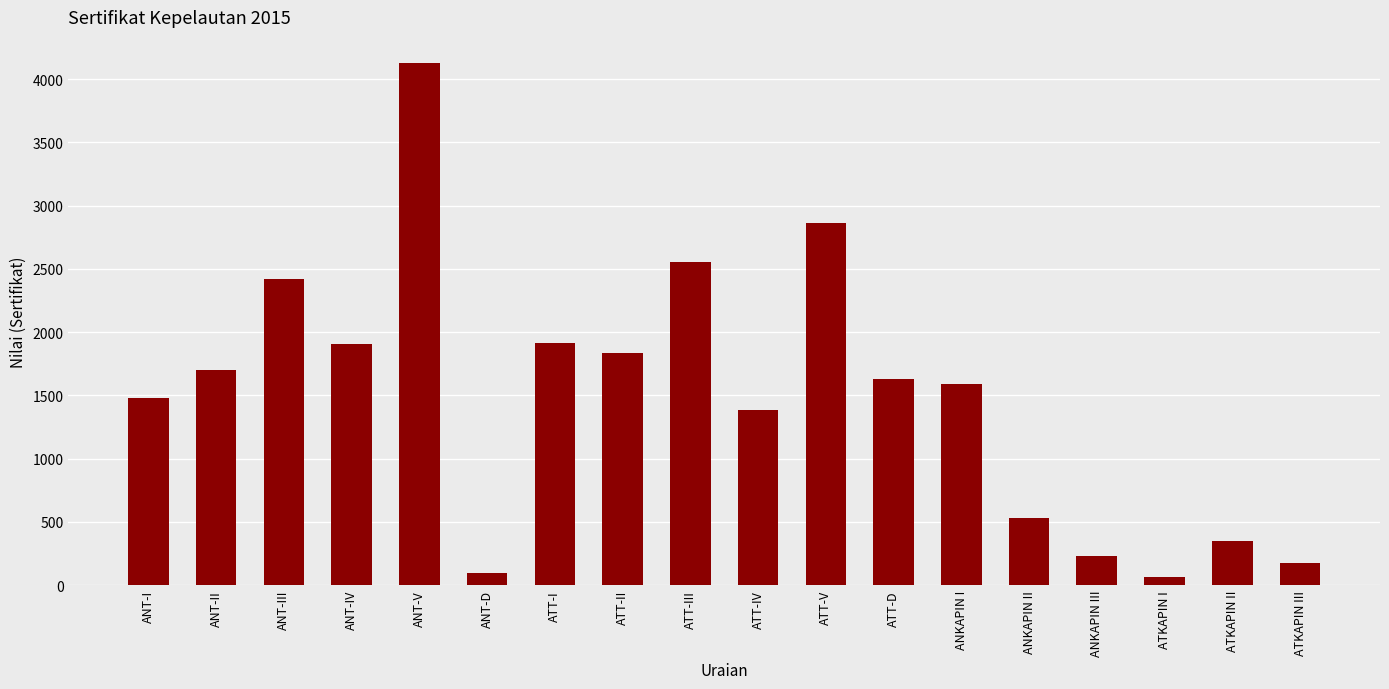

Does the chart contain any negative values?

No